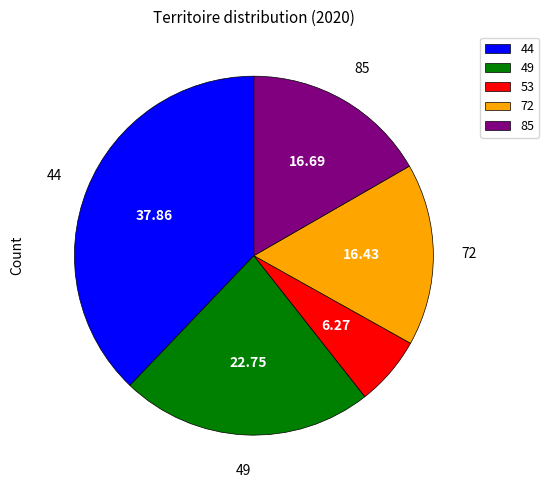

How many slices are in this pie chart?

5